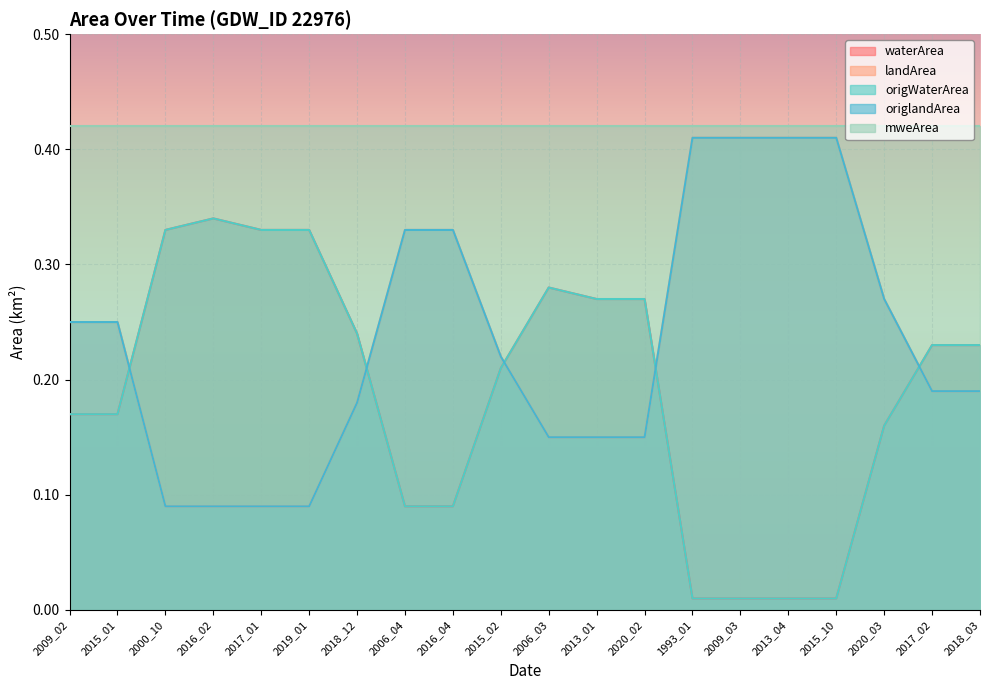

How many data points does each series have?

20